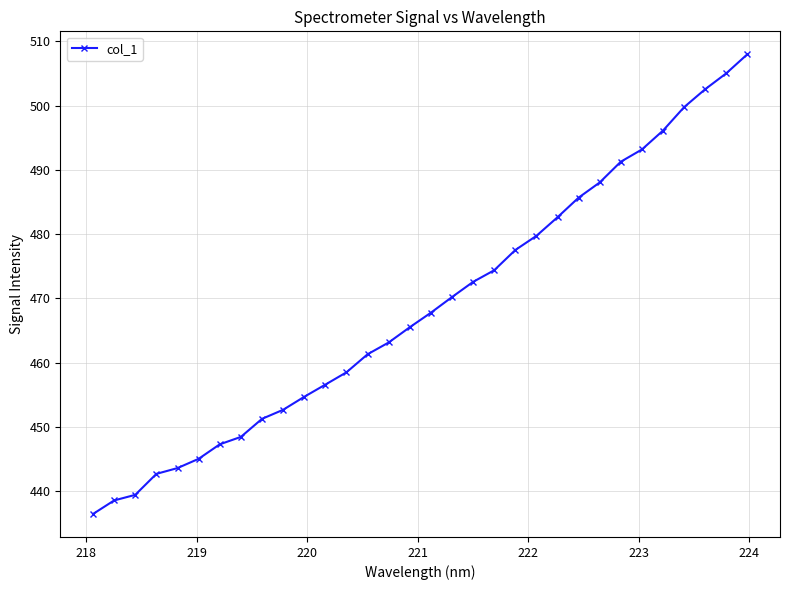

What is the average value?

468.7